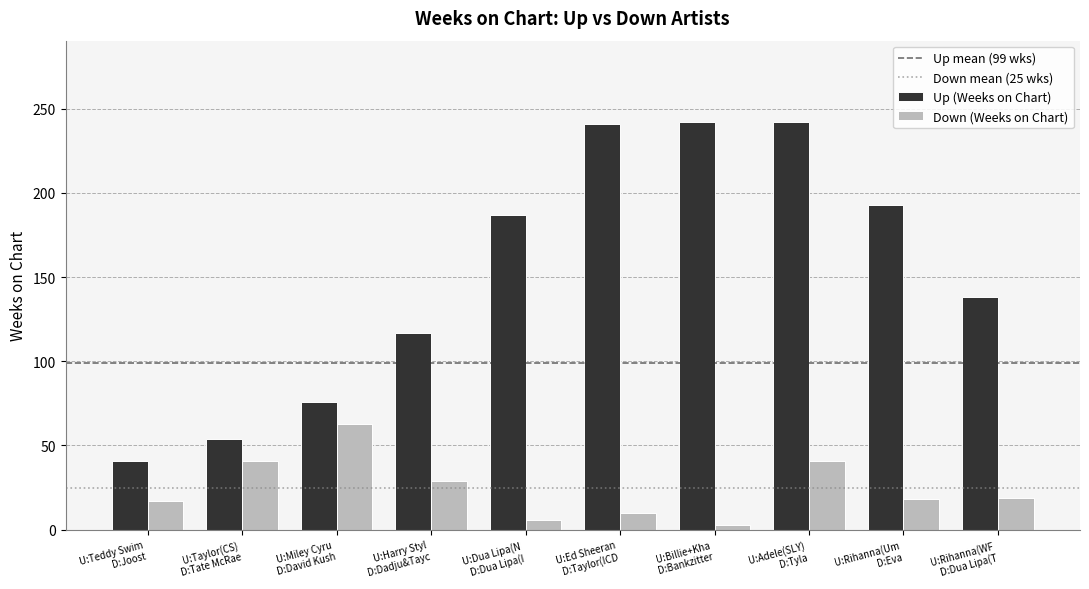

Are the bars horizontal?

No